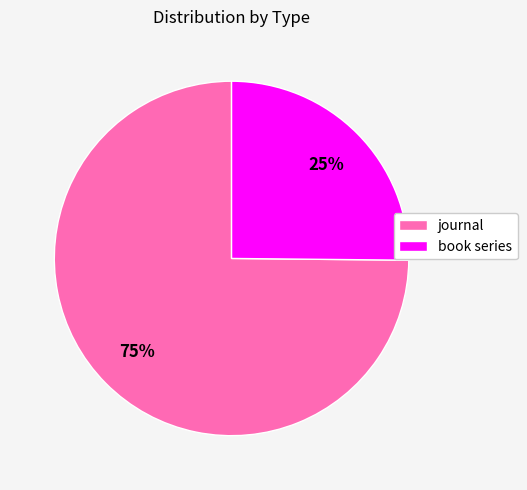

Is it true that book series is 19% of the pie?

False